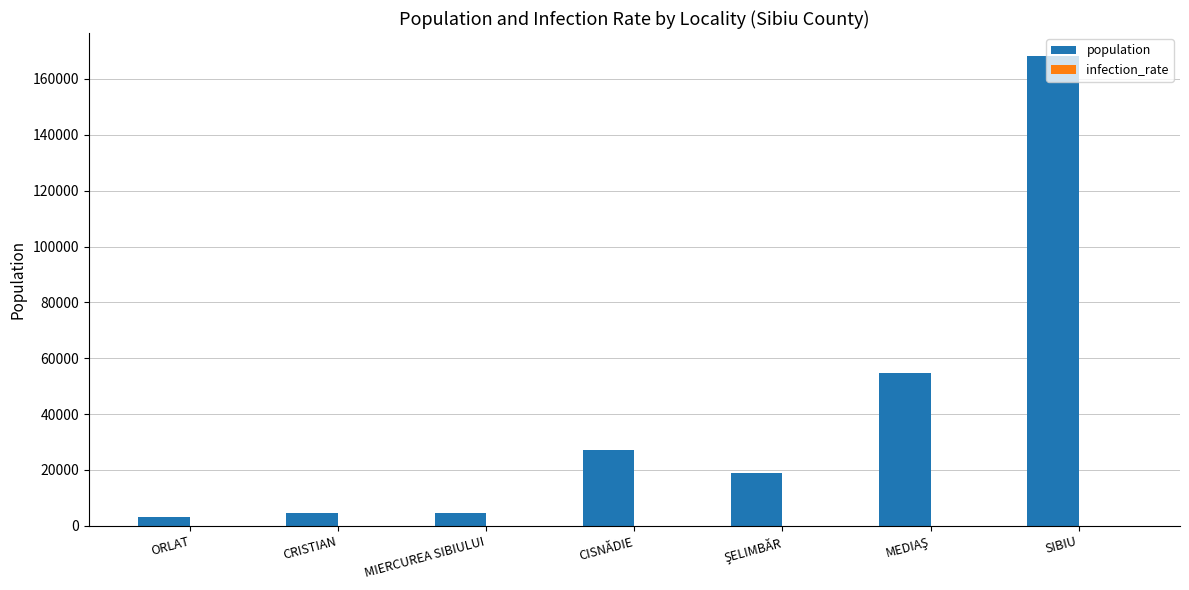

What is the maximum value shown in the chart?

168031.0